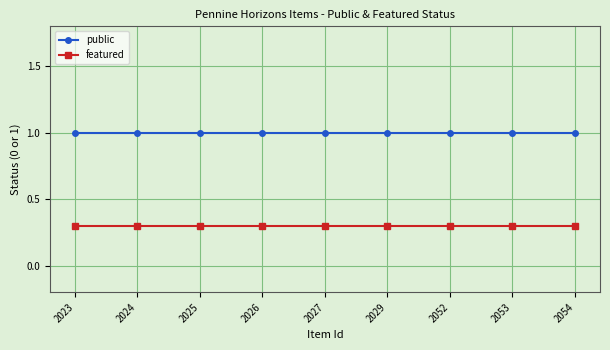

What is the total value across all series at 2025?

1.3